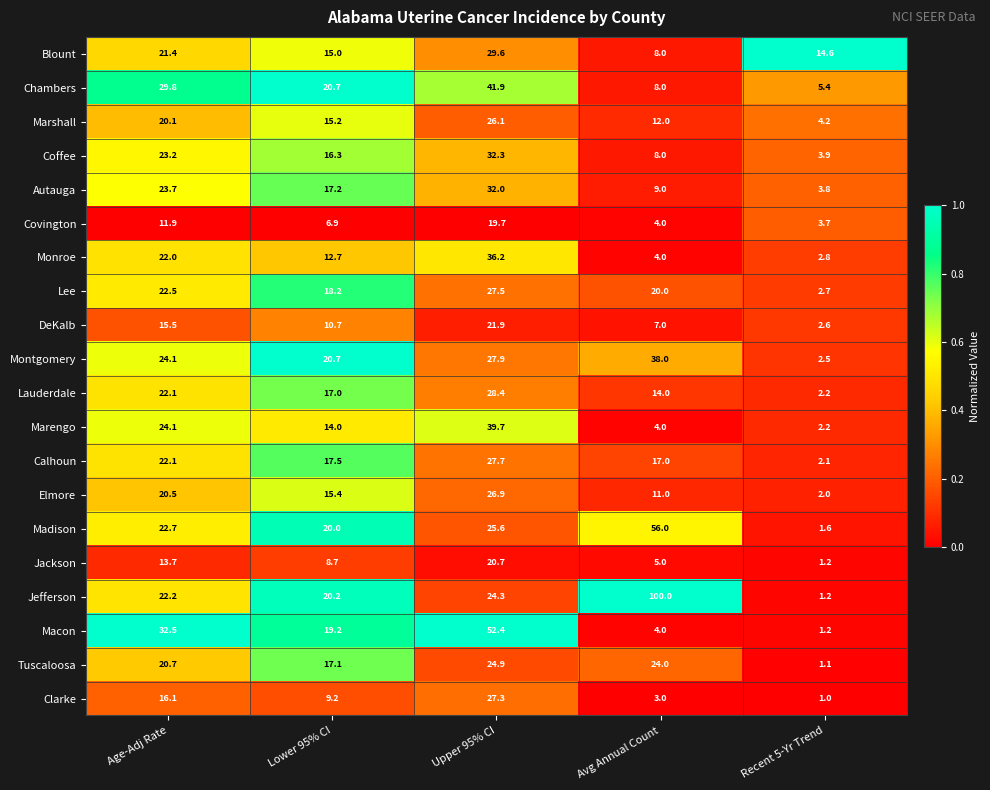

Rank the series by their maximum value, from highest to lowest.

Jefferson, Madison, Macon, Chambers, Marengo, Montgomery, Monroe, Coffee, Autauga, Blount, Lauderdale, Calhoun, Lee, Clarke, Elmore, Marshall, Tuscaloosa, DeKalb, Jackson, Covington